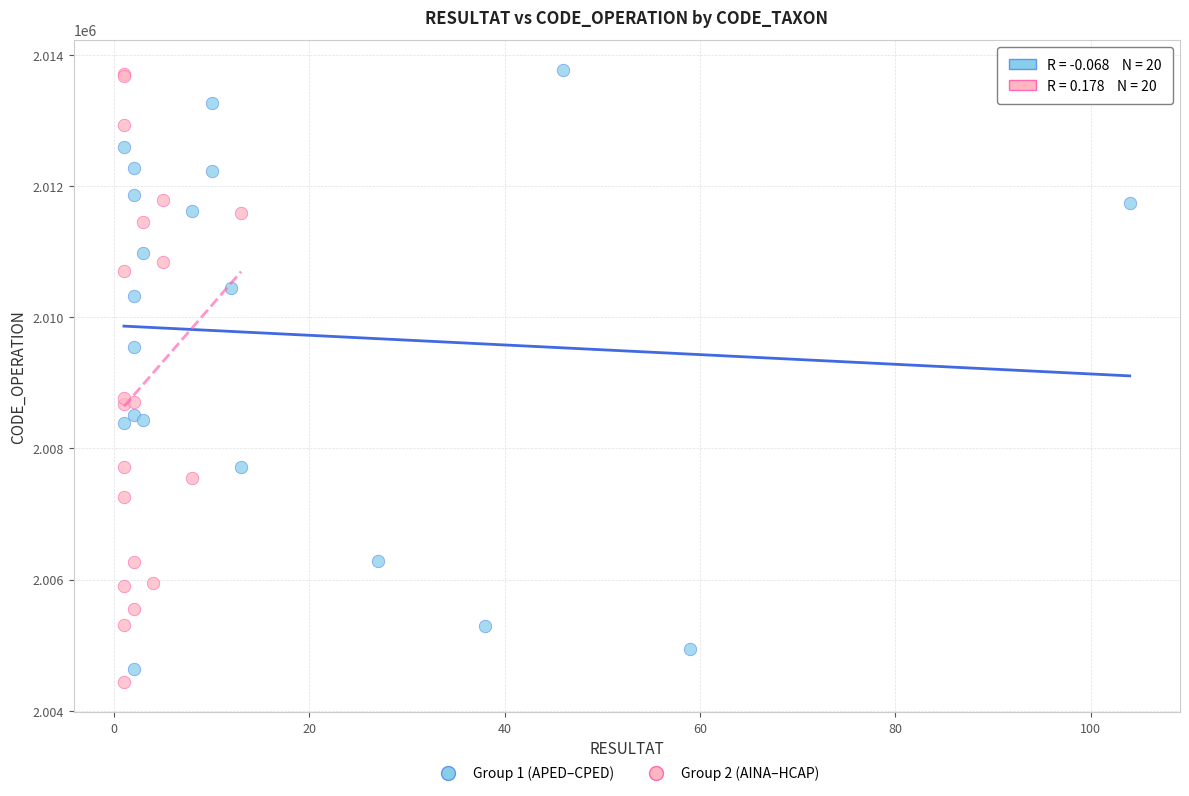

What are all the series names shown in the legend?

Group 1 (APED–CPED), Group 2 (AINA–HCAP)